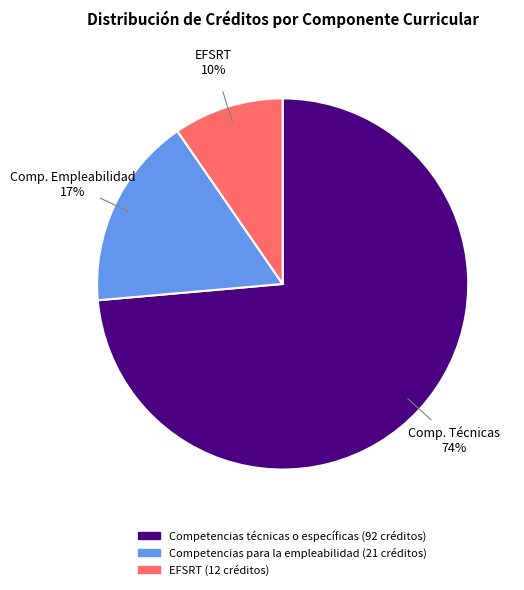

Between EFSRT and Competencias técnicas o específicas, which is larger?

Competencias técnicas o específicas